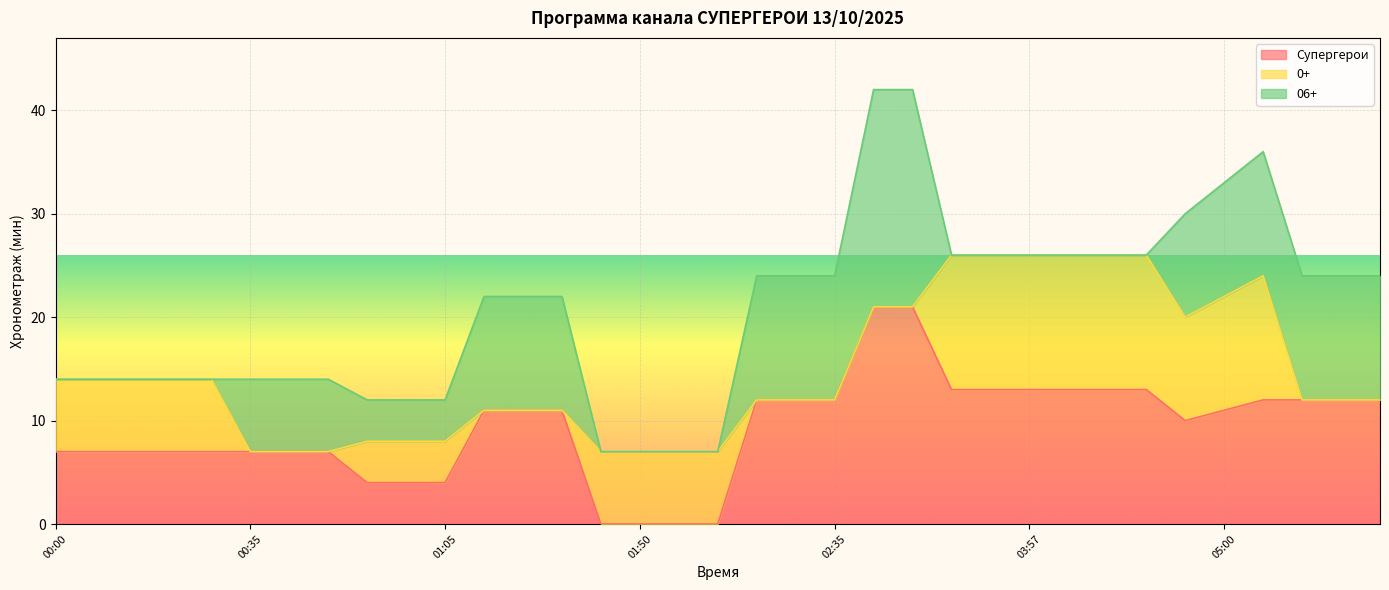

What is the value of the 0+ point at the 18th from the left?

7